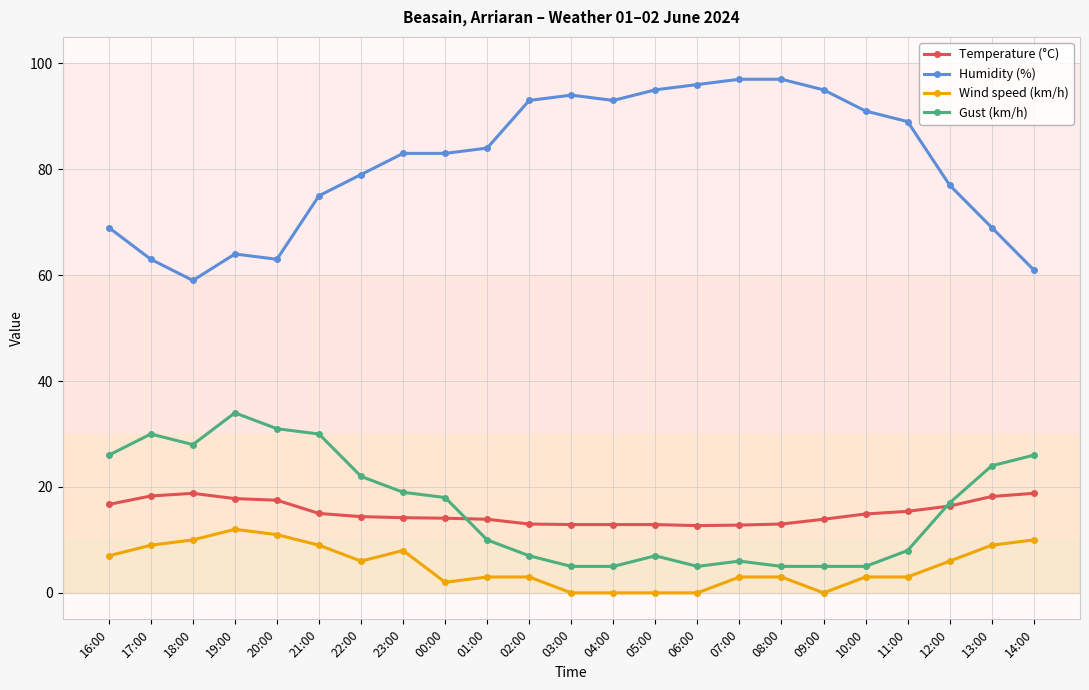

What is the average value of the Wind speed (km/h) series?

5.1